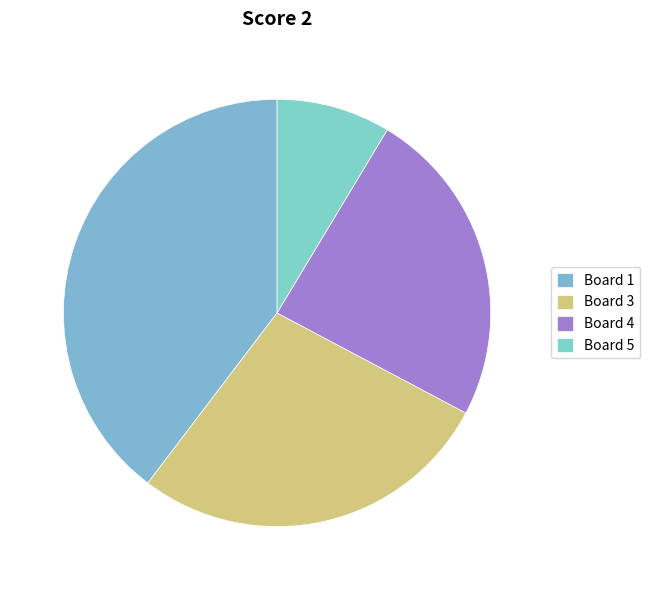

Which has a higher value, Board 5 or Board 3?

Board 3